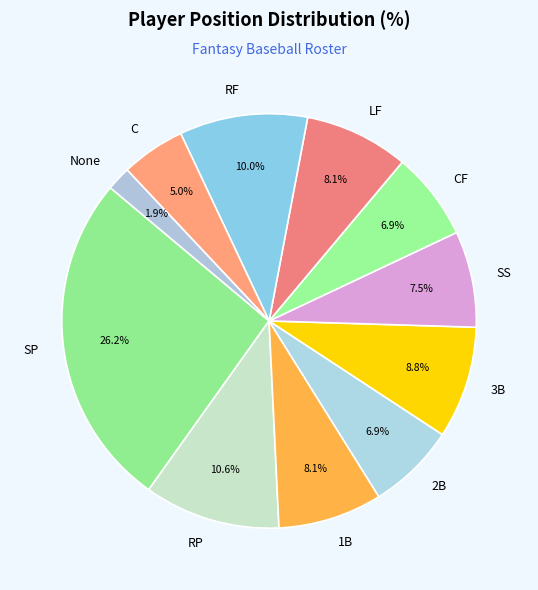

To the nearest percent, what portion does None represent?

2%